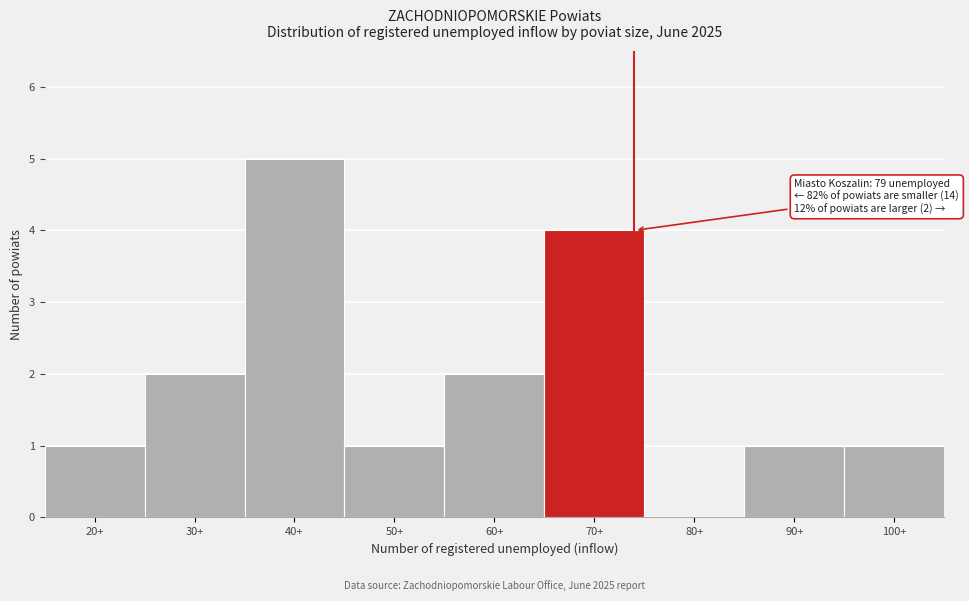

Reading left to right, transcribe all the data shown in this chart.

20+=1	30+=2	40+=5	50+=1	60+=2	70+=4	80+=0	90+=1	100+=1